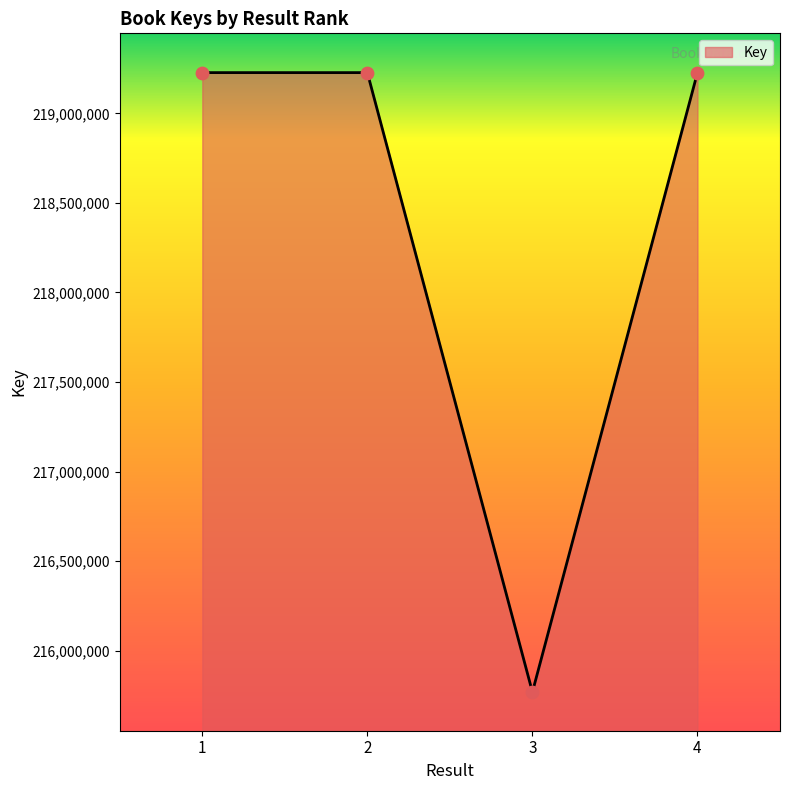

Approximately how many times larger is the value at 1 compared to 2?

1.0